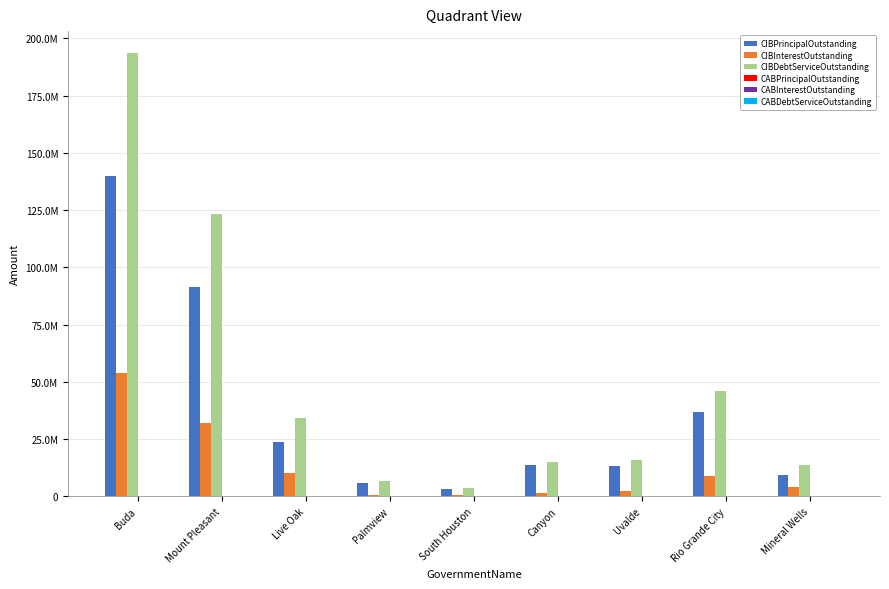

What is the difference between the maximum and minimum values in the CIBDebtServiceOutstanding series?

189788558.6